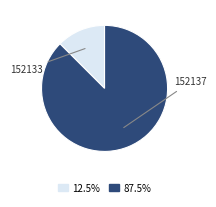

How many slices are in this pie chart?

2